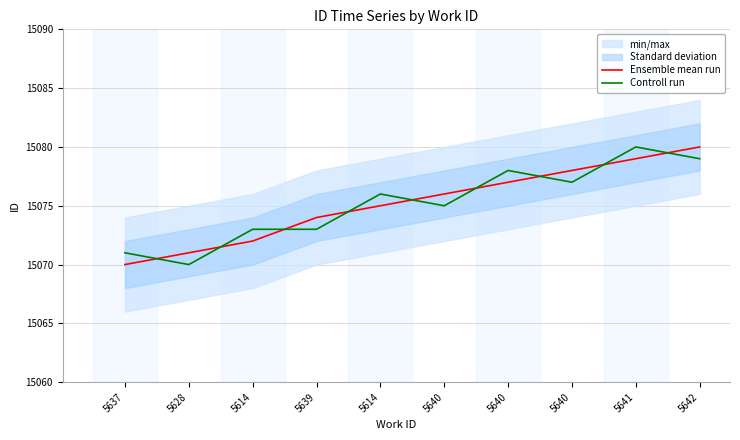

At which label does Controll run first exceed 15076?

5640